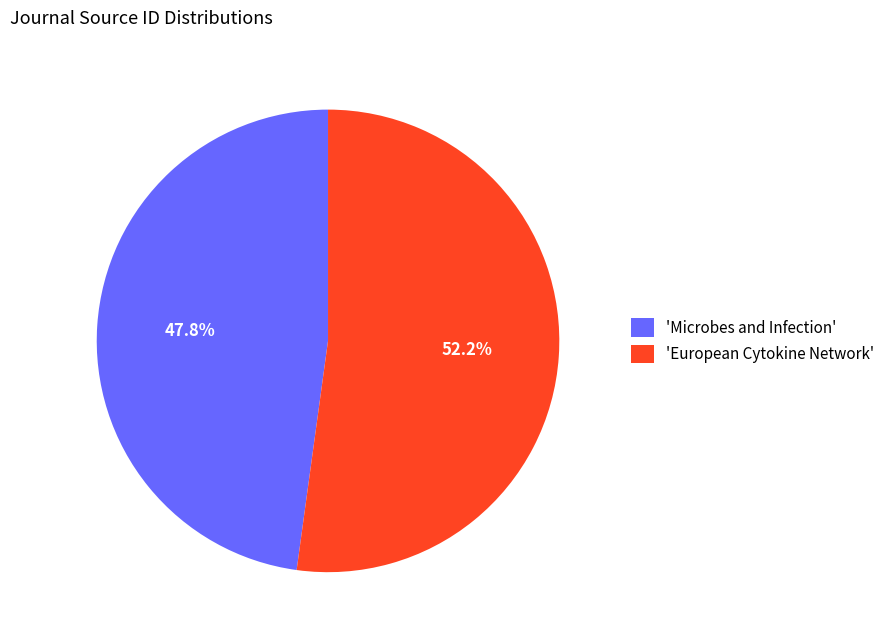

How many segments does this pie chart have?

2